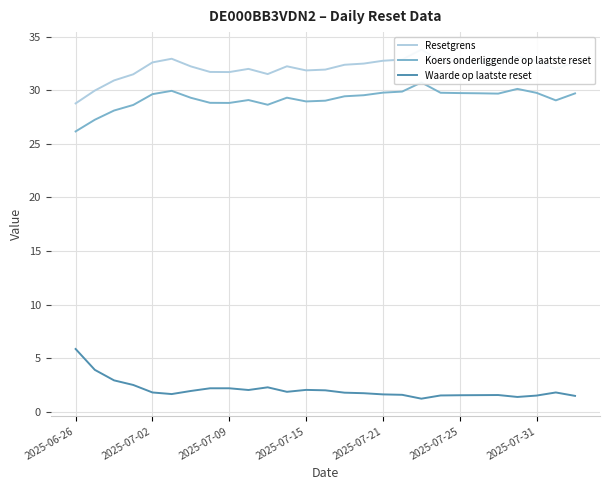

What position from the right is 21?

6